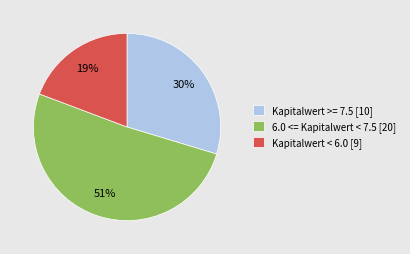

Rank the categories by value from lowest to highest.

Kapitalwert < 6.0 [9], Kapitalwert >= 7.5 [10], 6.0 <= Kapitalwert < 7.5 [20]